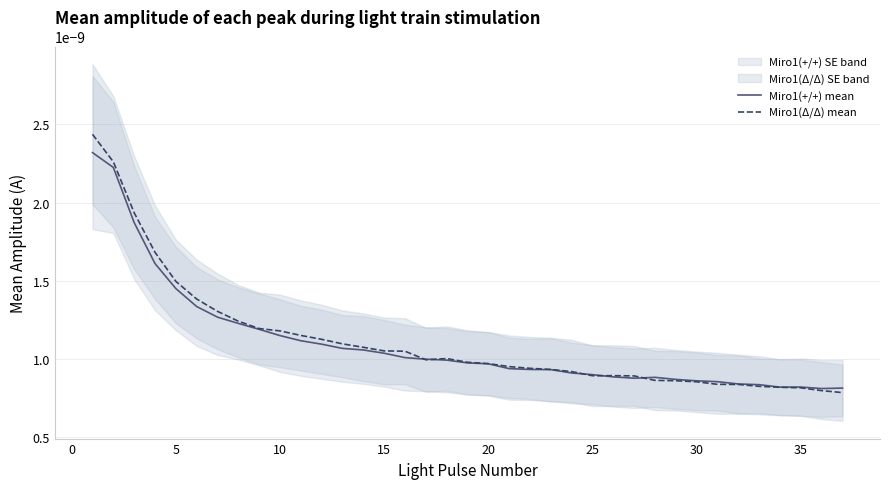

The Miro1(+/+) mean series shows 0.0 at 19. True or false?

True